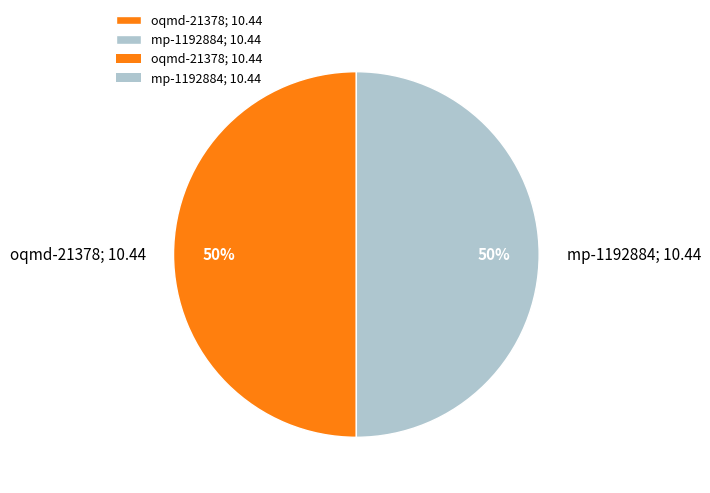

To the nearest percent, what is the combined percentage of oqmd-21378; 10.44 and mp-1192884; 10.44?

100%